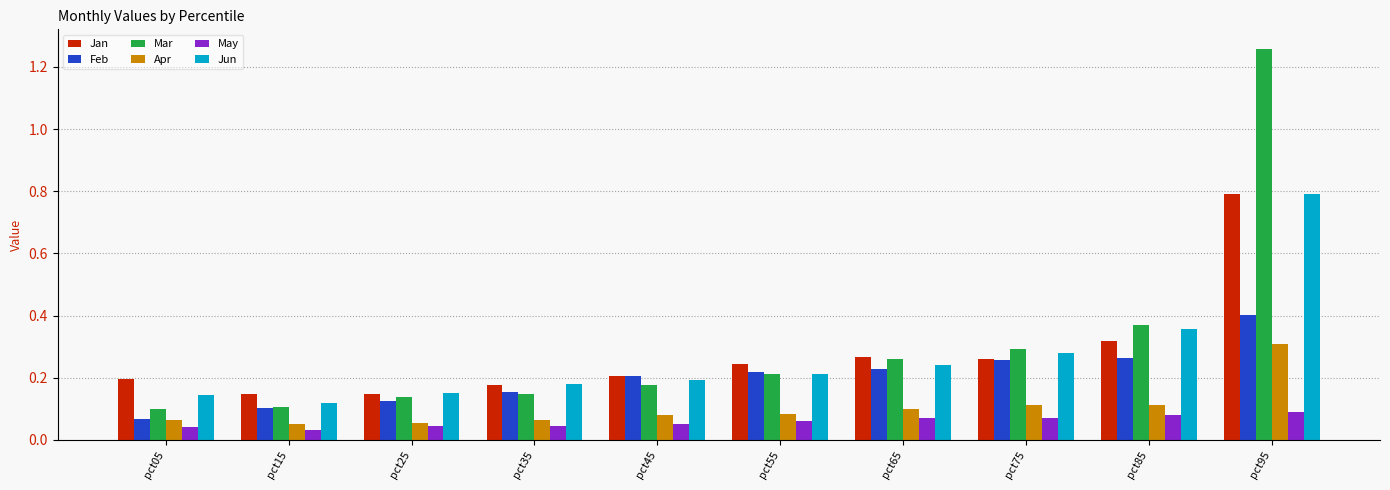

How many Apr values are between 0 and 1?

10